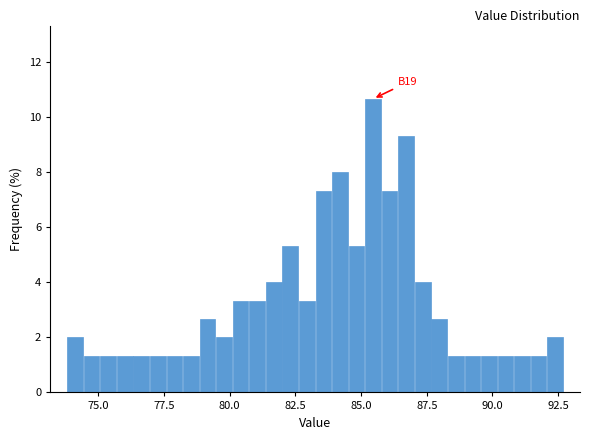

Around what value on the x-axis is the tallest bar? Give the approximate position of its centre, as read against the axis.

85.5